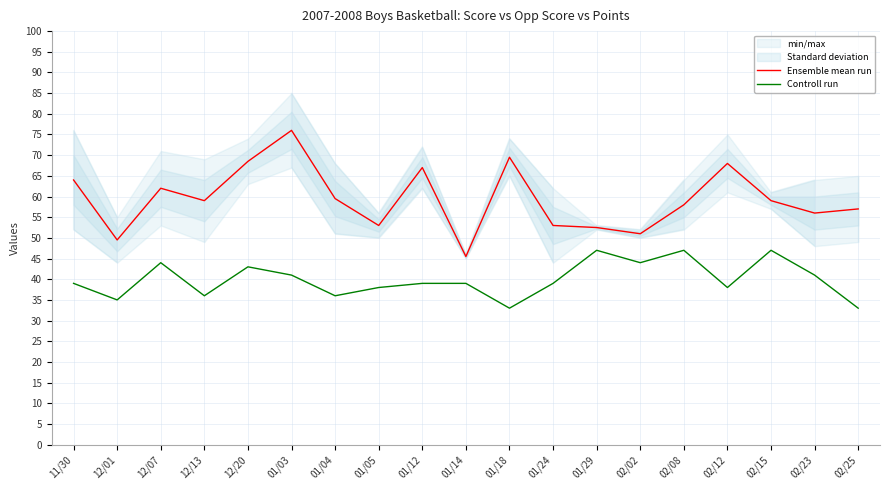

Reading left to right, list all the values displayed in this chart.

Ensemble mean run: 64.0	49.5	62.0	59.0	68.5	76.0	59.5	53.0	67.0	45.5	69.5	53.0	52.5	51.0	58.0	68.0	59.0	56.0	57.0
Controll run: 39.0	35.0	44.0	36.0	43.0	41.0	36.0	38.0	39.0	39.0	33.0	39.0	47.0	44.0	47.0	38.0	47.0	41.0	33.0